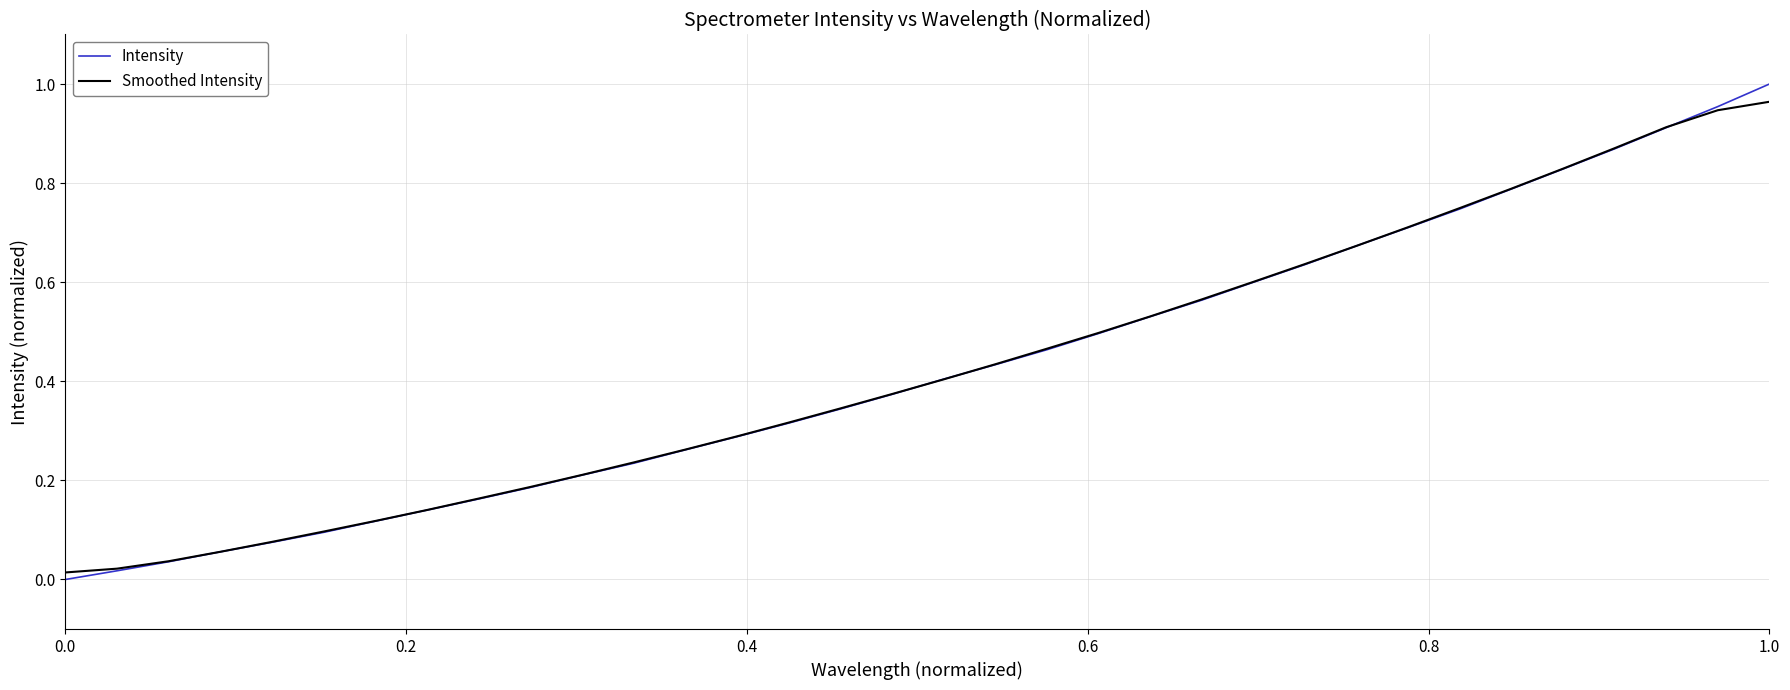

Which series has the widest spread of values?

Intensity